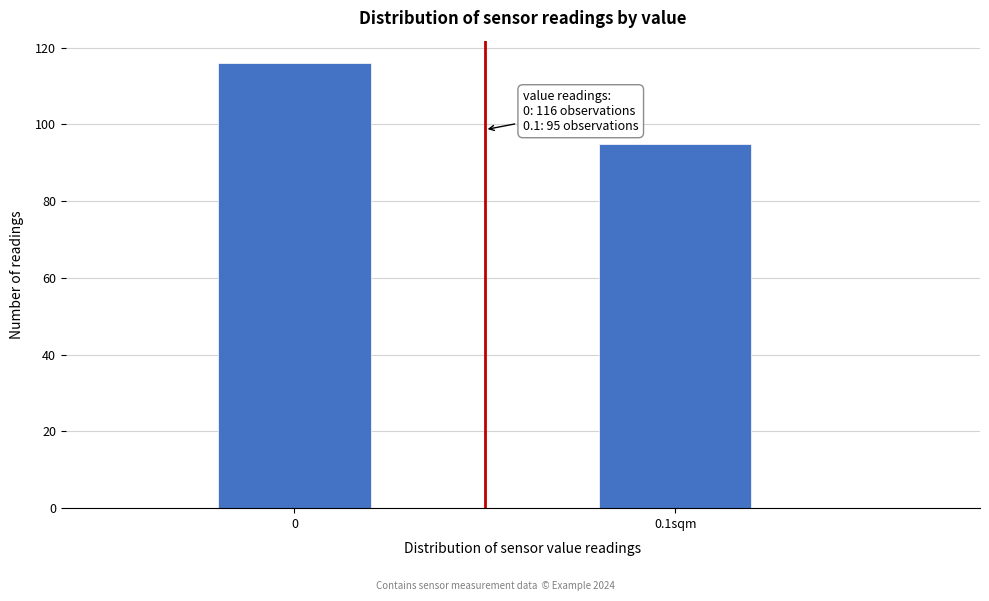

Reading left to right, what are all the values shown in this chart?

116	95